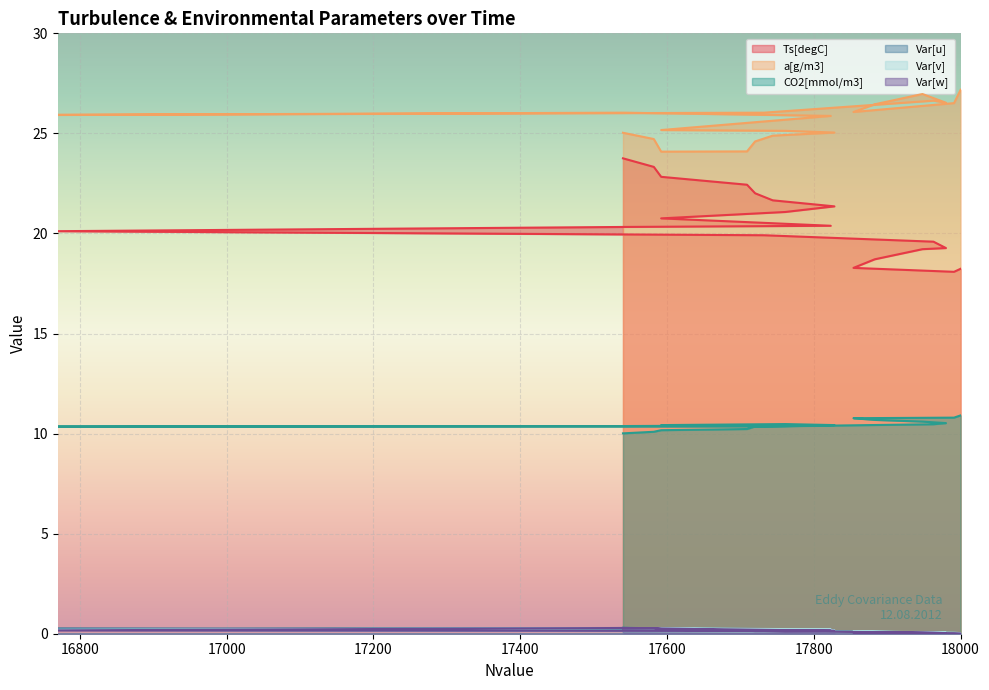

Which has a higher value, 17540 or 17963?

17540